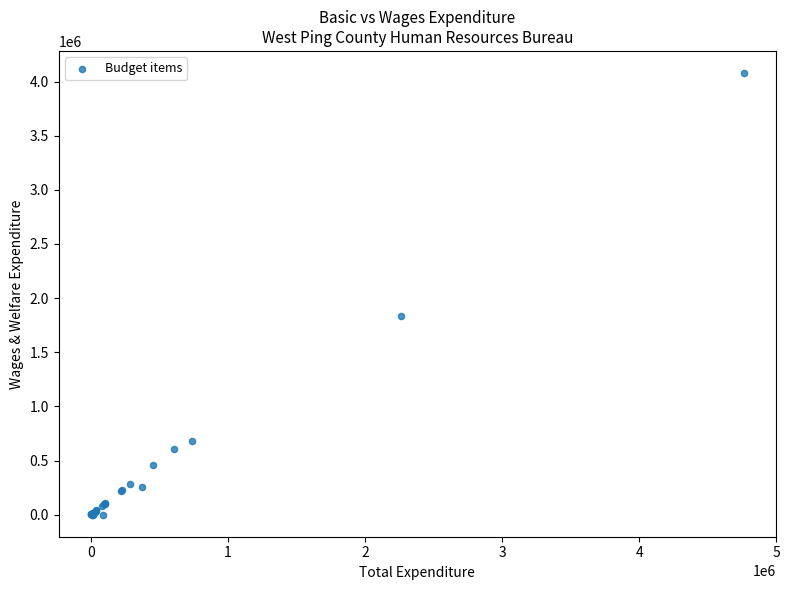

What Y value in the scatter plot is closest to 2039316?

1837093